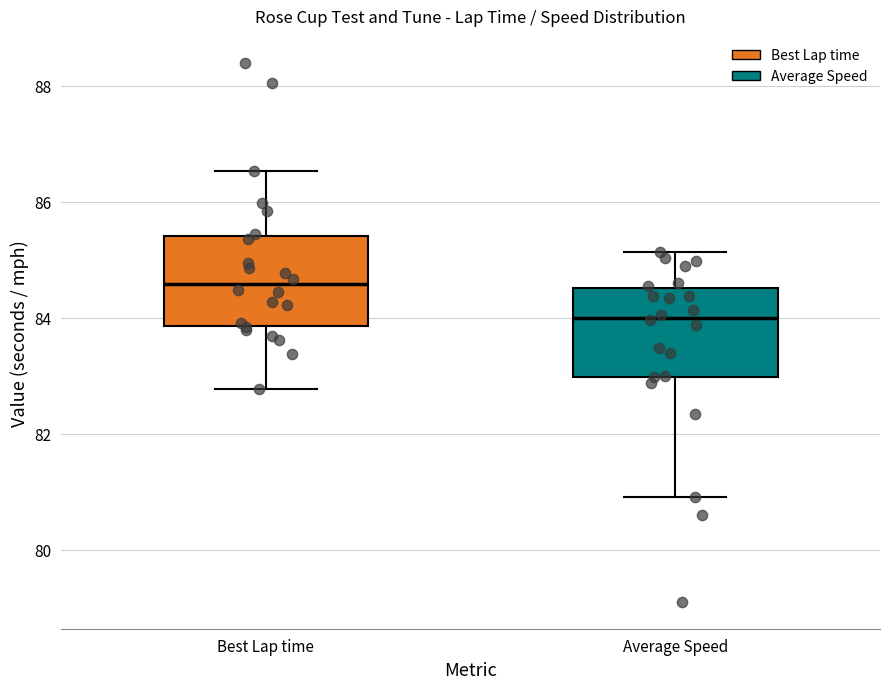

Reading left to right, transcribe this box plot: for each box, give where its median line is, the range the box spans, and where its two whiskers end, as read against the y-axis. The values are not printed on the chart, so give them approximately, as read against the axis.

Best Lap time: median 84.6, box 83.8 to 85.4, whiskers 82.8 to 86.6
Average Speed: median 84.0, box 83.0 to 84.6, whiskers 81.0 to 85.2